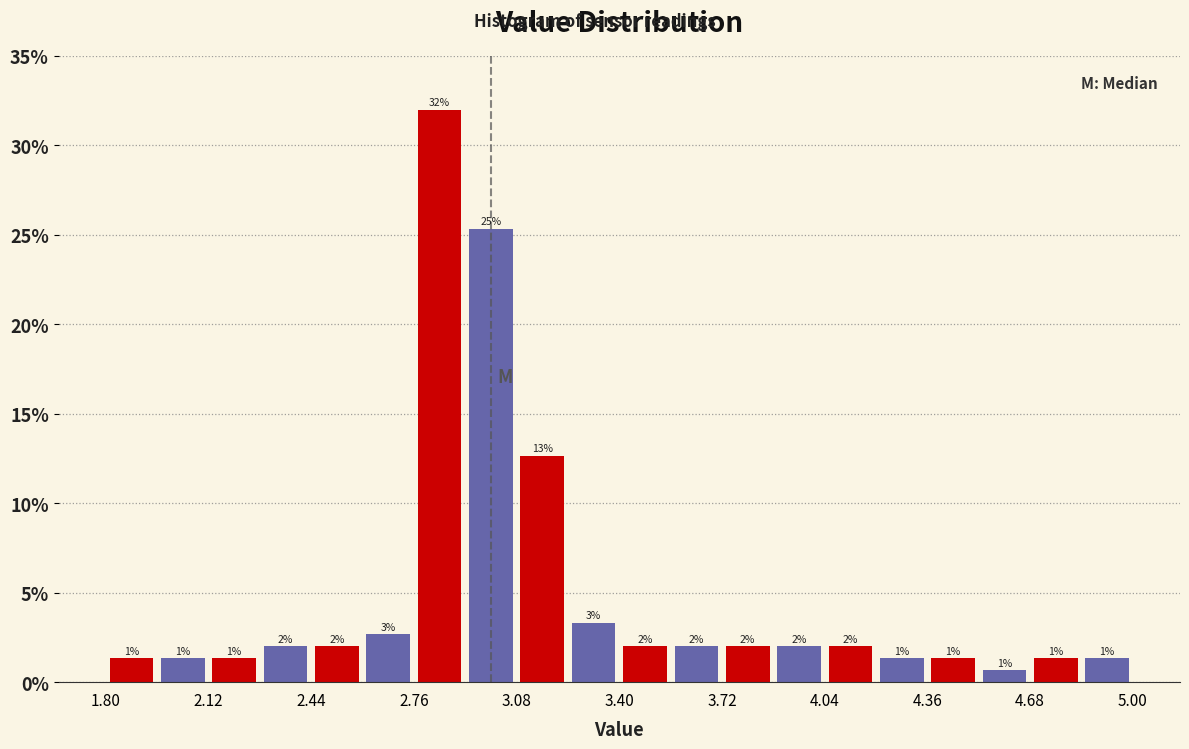

Around what value on the x-axis is the tallest bar? Give the approximate position of its centre, as read against the axis.

2.85